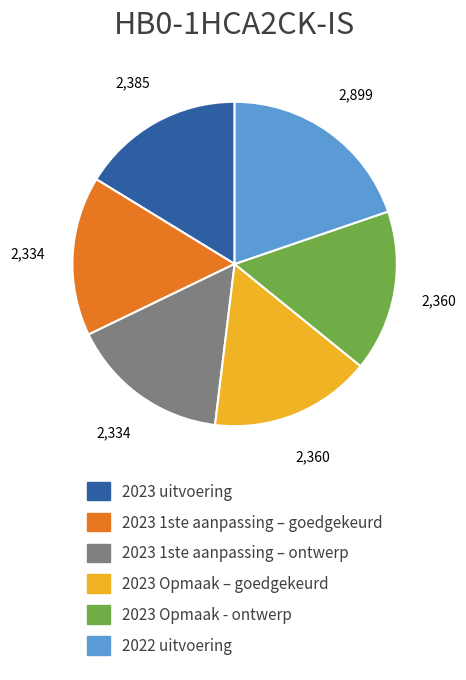

What is the ratio of the value at 2023 uitvoering to the value at 2023 Opmaak - ontwerp?

1.0